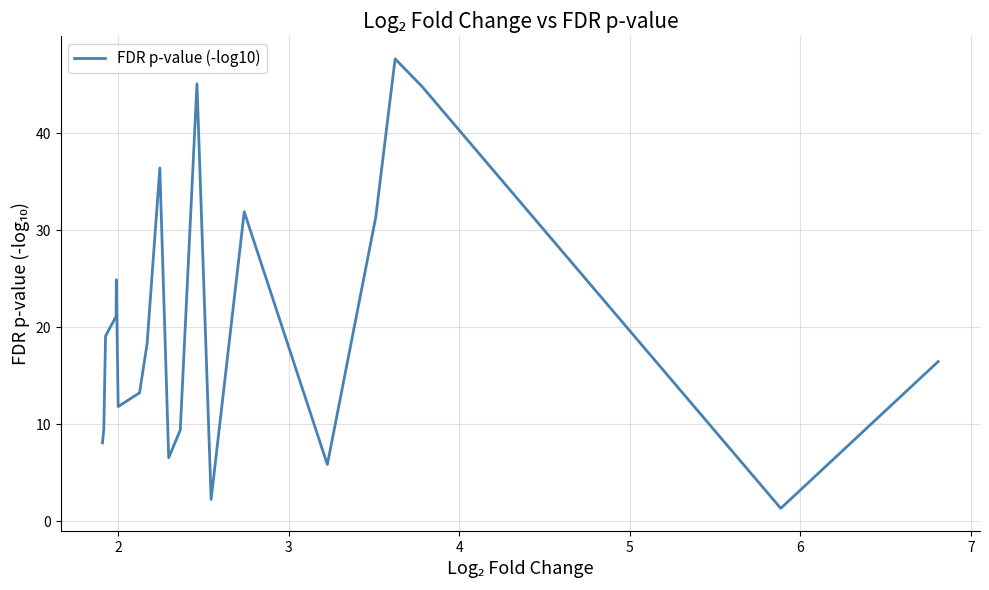

What is the difference between the maximum and minimum values?

46.3